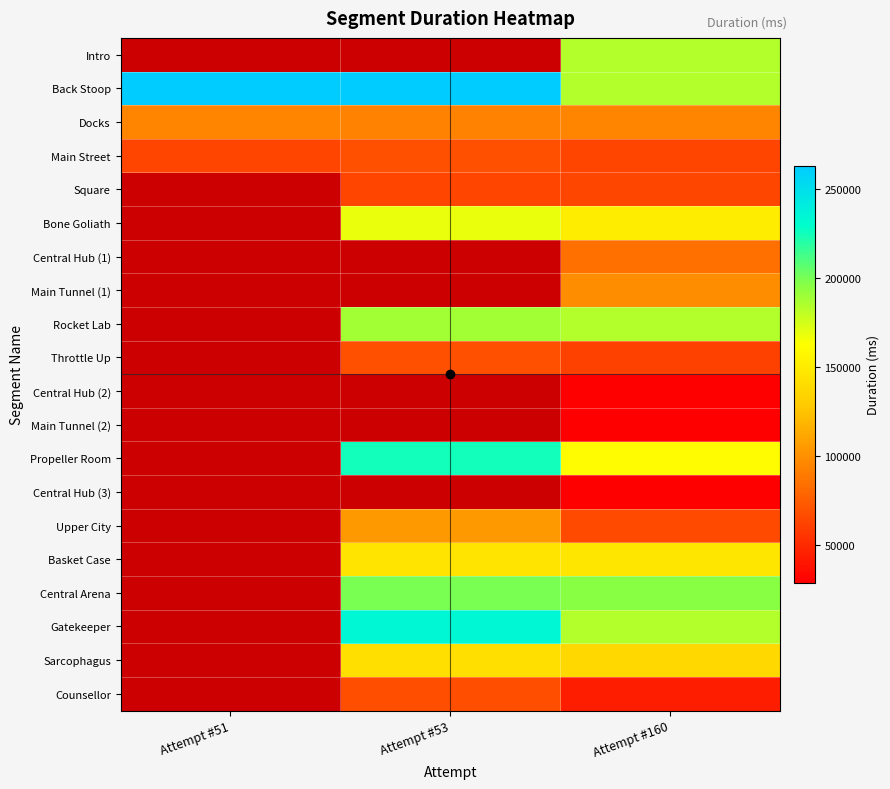

Is the value of Central Hub (1) at Attempt #53 greater than the value of Propeller Room at Attempt #160?

No